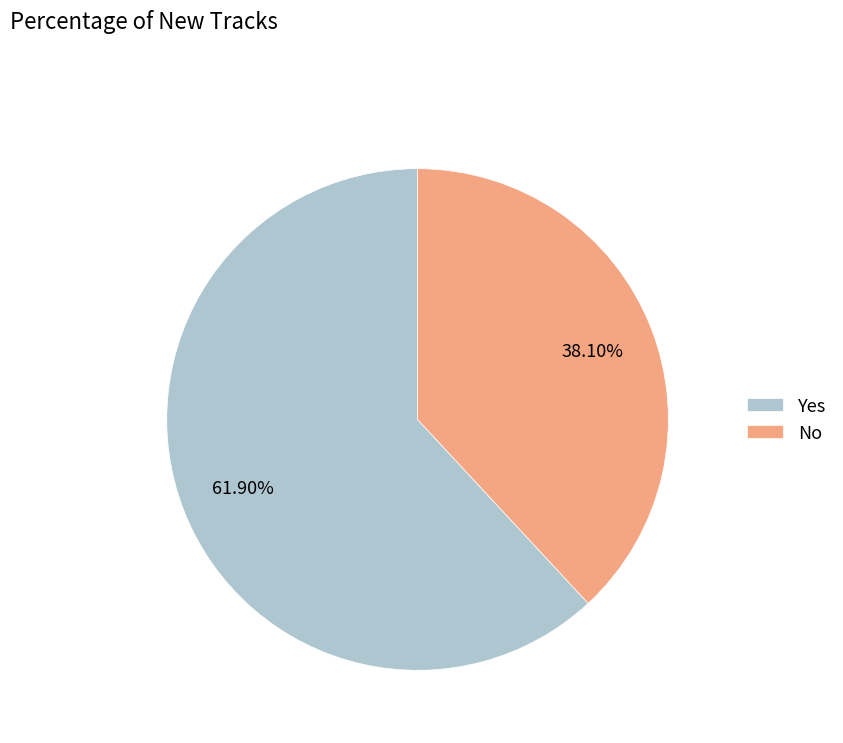

What is the smallest slice in the pie chart?

No